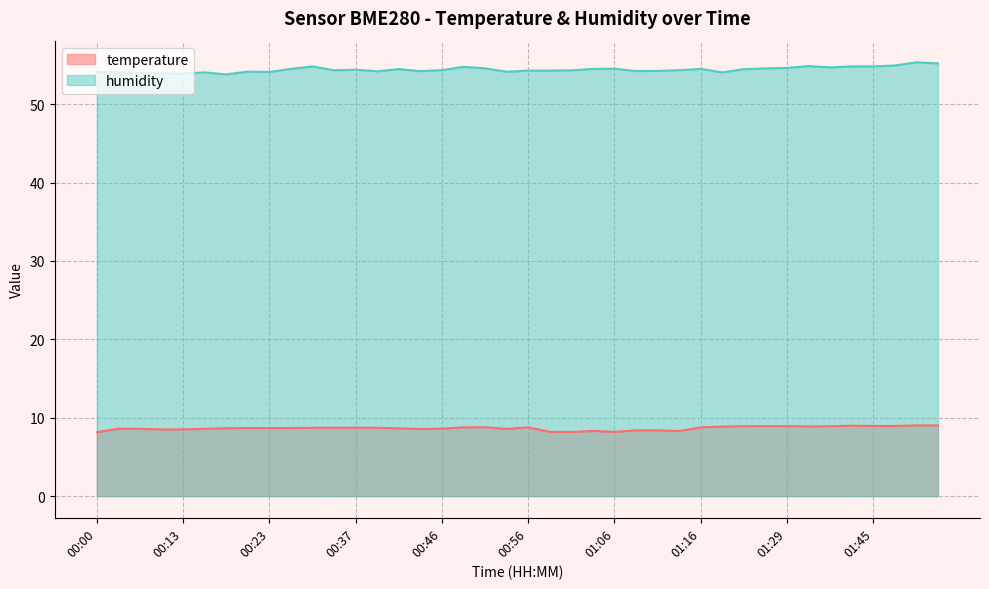

At 00:23, list the series in order from smallest to largest.

temperature, humidity